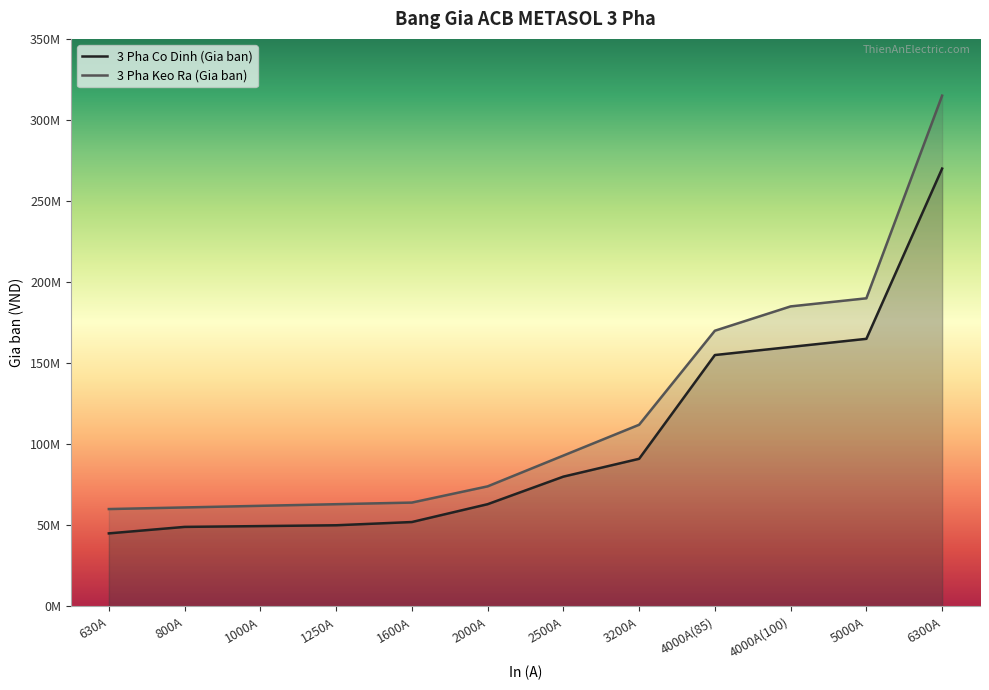

Reading right to left, extract all data points from this chart.

3 Pha Co Dinh (Gia ban): 270000000	165000000	160000000	155000000	91000000	80000000	63000000	52000000	50000000	49500000	49000000	45000000
3 Pha Keo Ra (Gia ban): 315000000	190000000	185000000	170000000	112000000	93000000	74000000	64000000	63000000	62000000	61000000	60000000